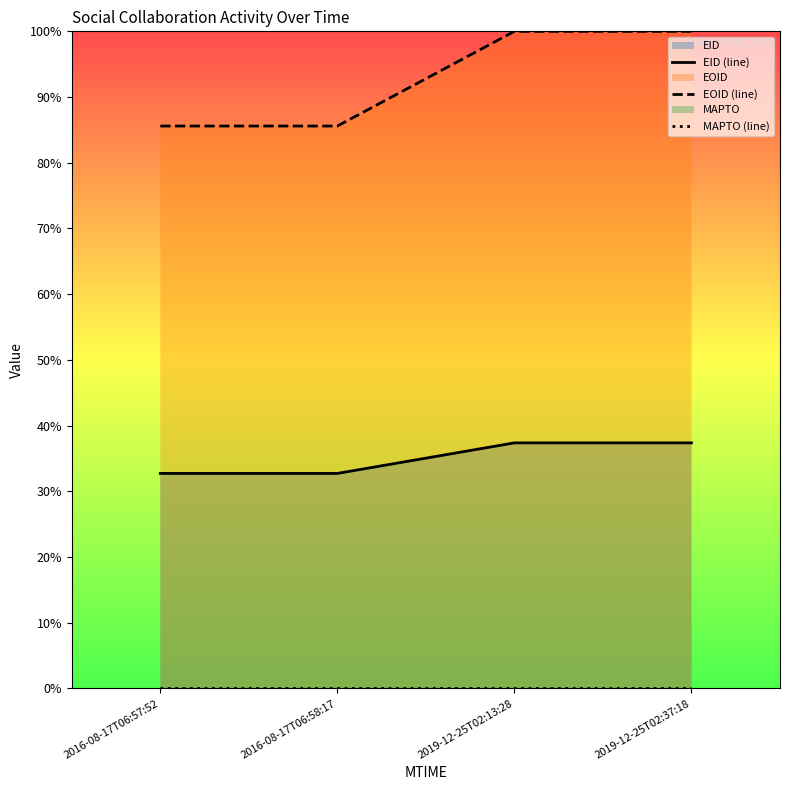

Which series has the widest spread of values?

EOID (line)